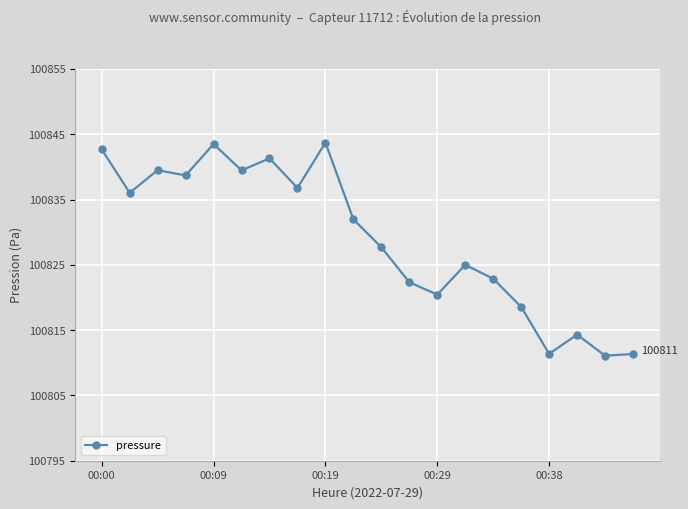

What is the sum of all values?

2016578.7